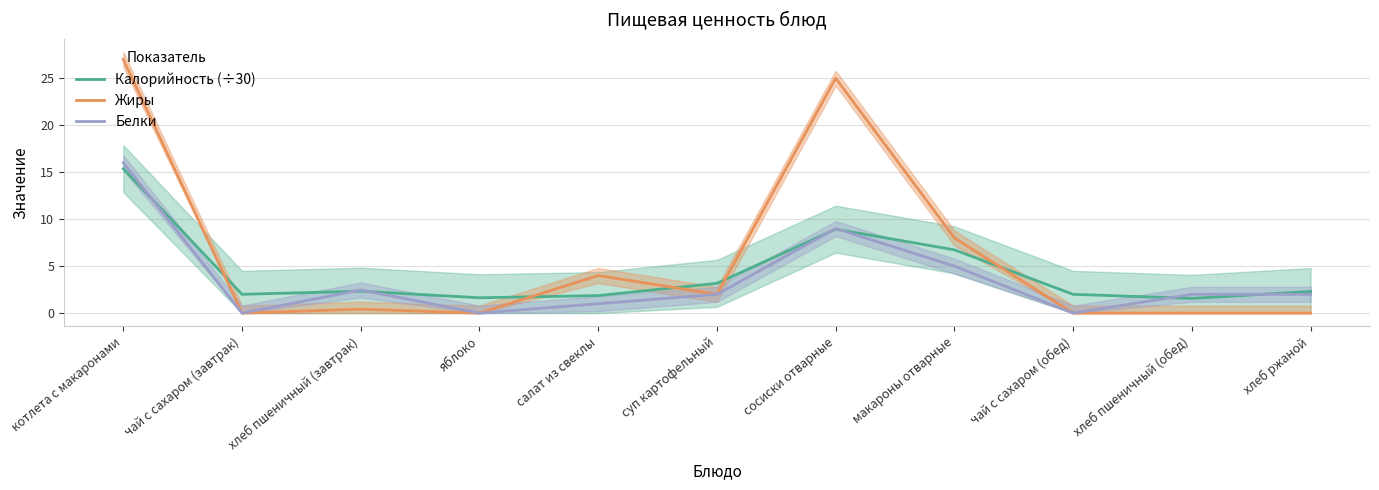

How many data points in Жиры are above 0?

6